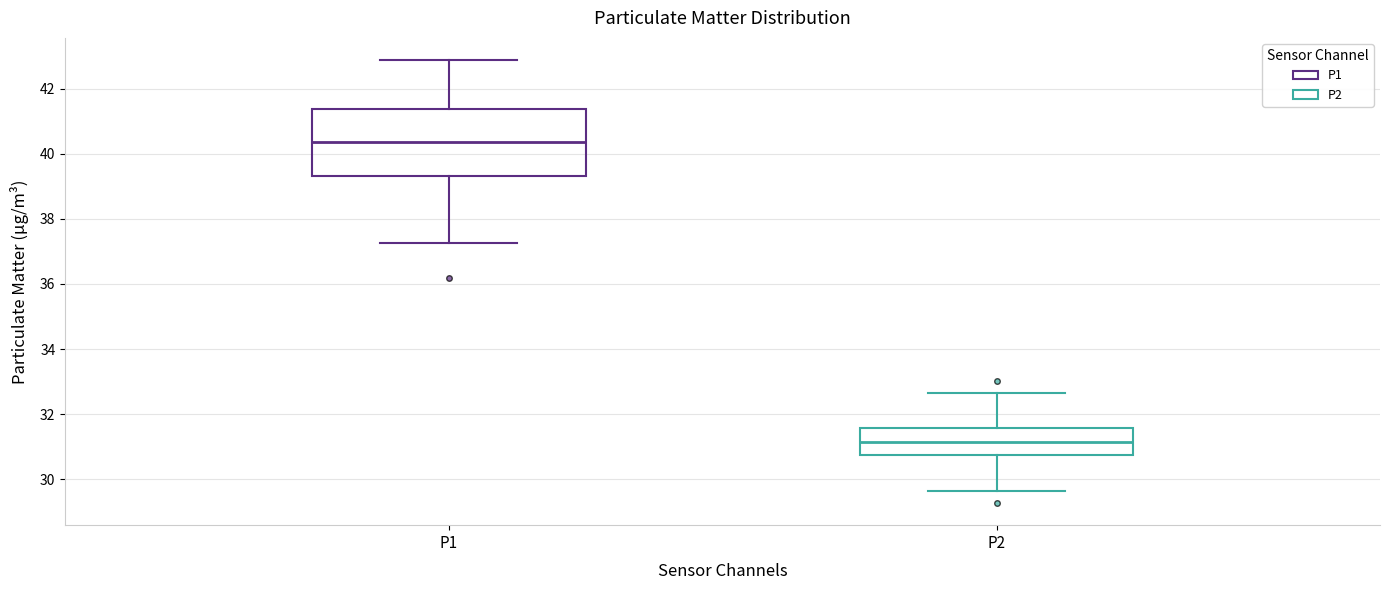

Reading left to right, read every box against the y-axis: the position of its median line, the range the box covers, and the ends of its whiskers. The values are not printed on the chart, so give them approximately, as read against the axis.

P1: median 40.4, box 39.4 to 41.4, whiskers 37.2 to 42.8
P2: median 31.2, box 30.8 to 31.6, whiskers 29.6 to 32.6